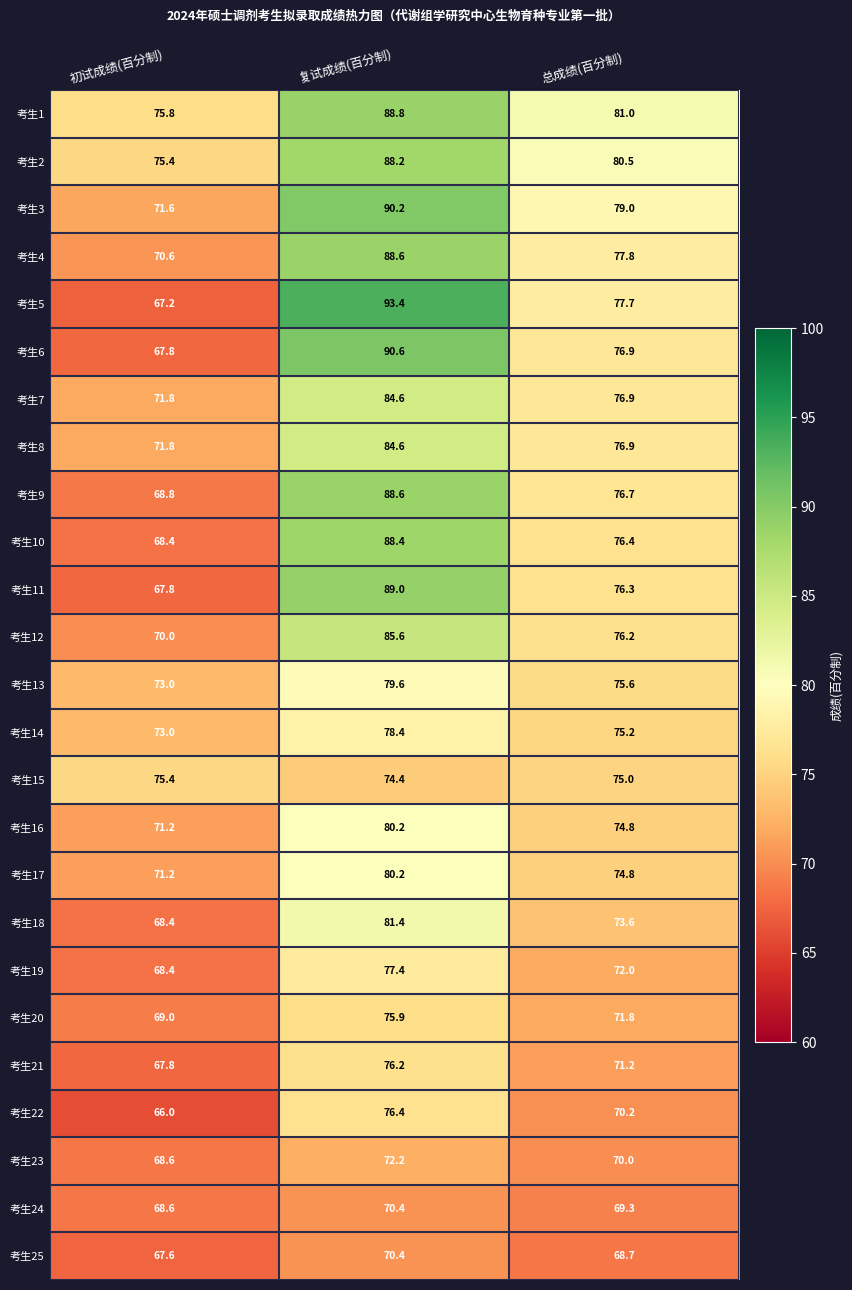

What is the spread (max minus min) of values at 总成绩(百分制)?

12.3